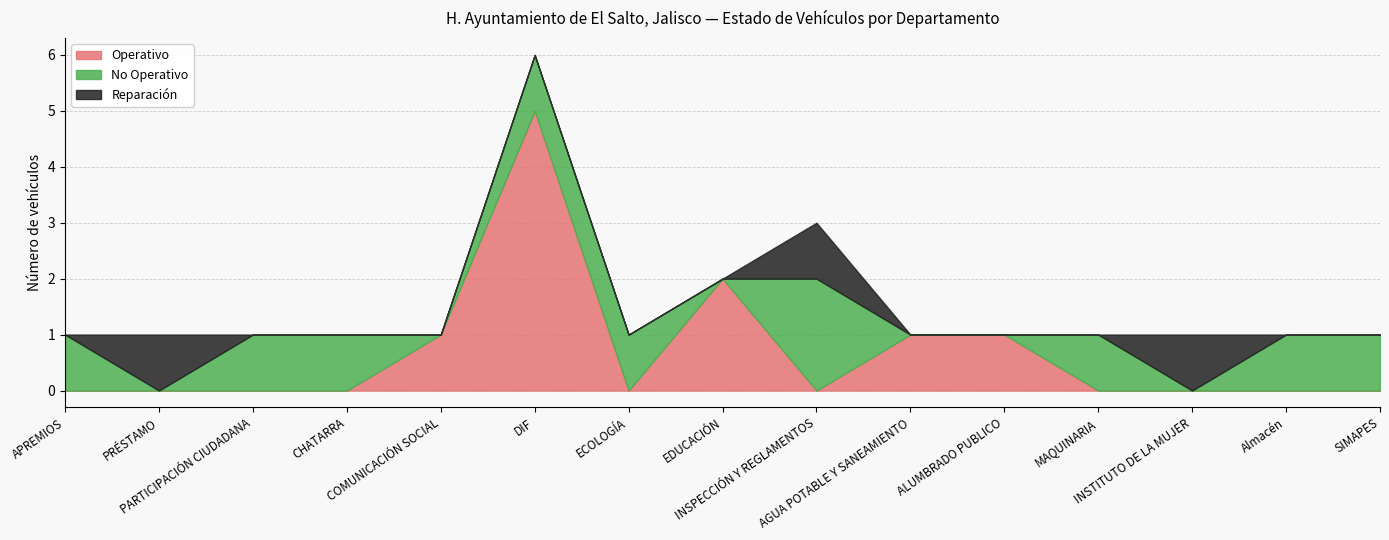

True or false: Reparación and No Operativo cross at least once.

True